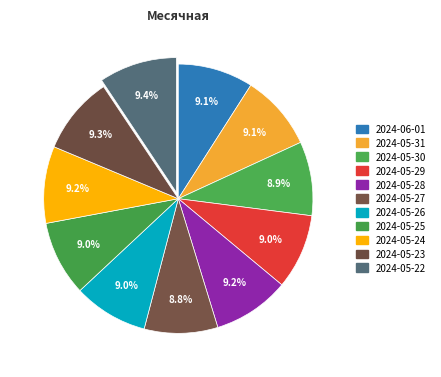

Rank the categories by value from lowest to highest.

2024-05-27, 2024-05-30, 2024-05-26, 2024-05-29, 2024-05-25, 2024-06-01, 2024-05-31, 2024-05-28, 2024-05-24, 2024-05-23, 2024-05-22